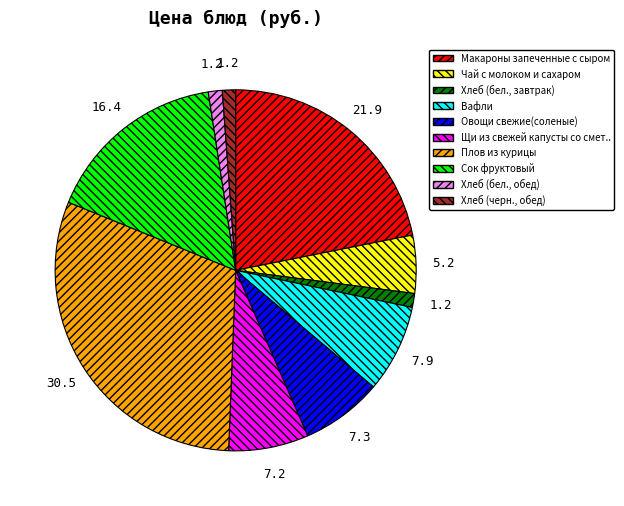

Is there a majority slice in this chart?

No